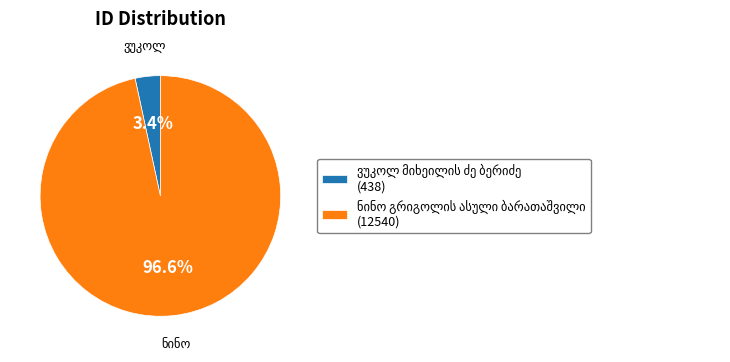

What is the change in value from ვუკოლ მიხეილის ძე ბერიძე to ნინო გრიგოლის ასული ბარათაშვილი?

+12102